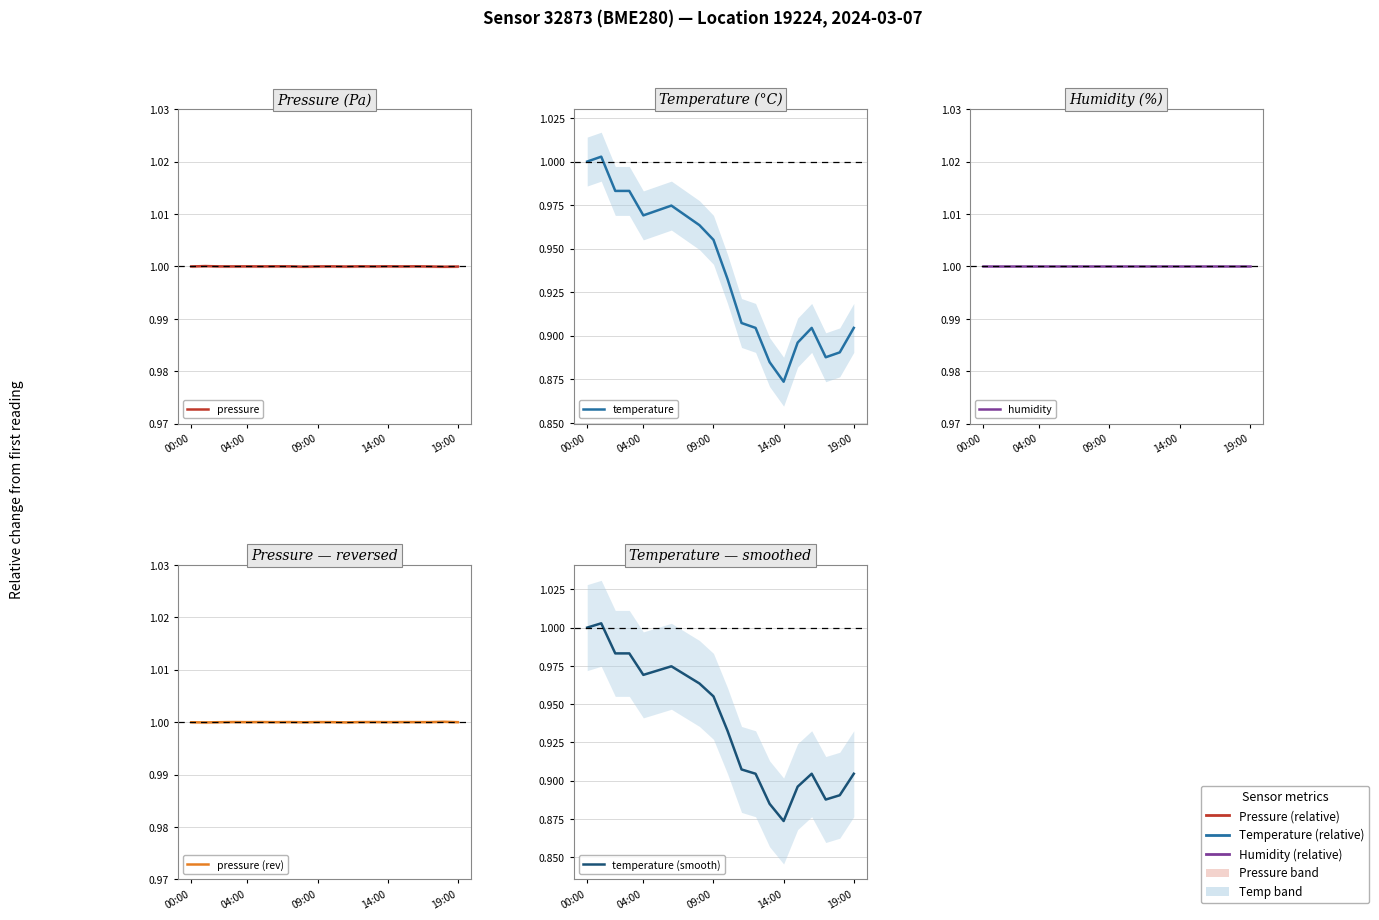

True or false: humidity has more than 2 points higher than both neighbors.

False